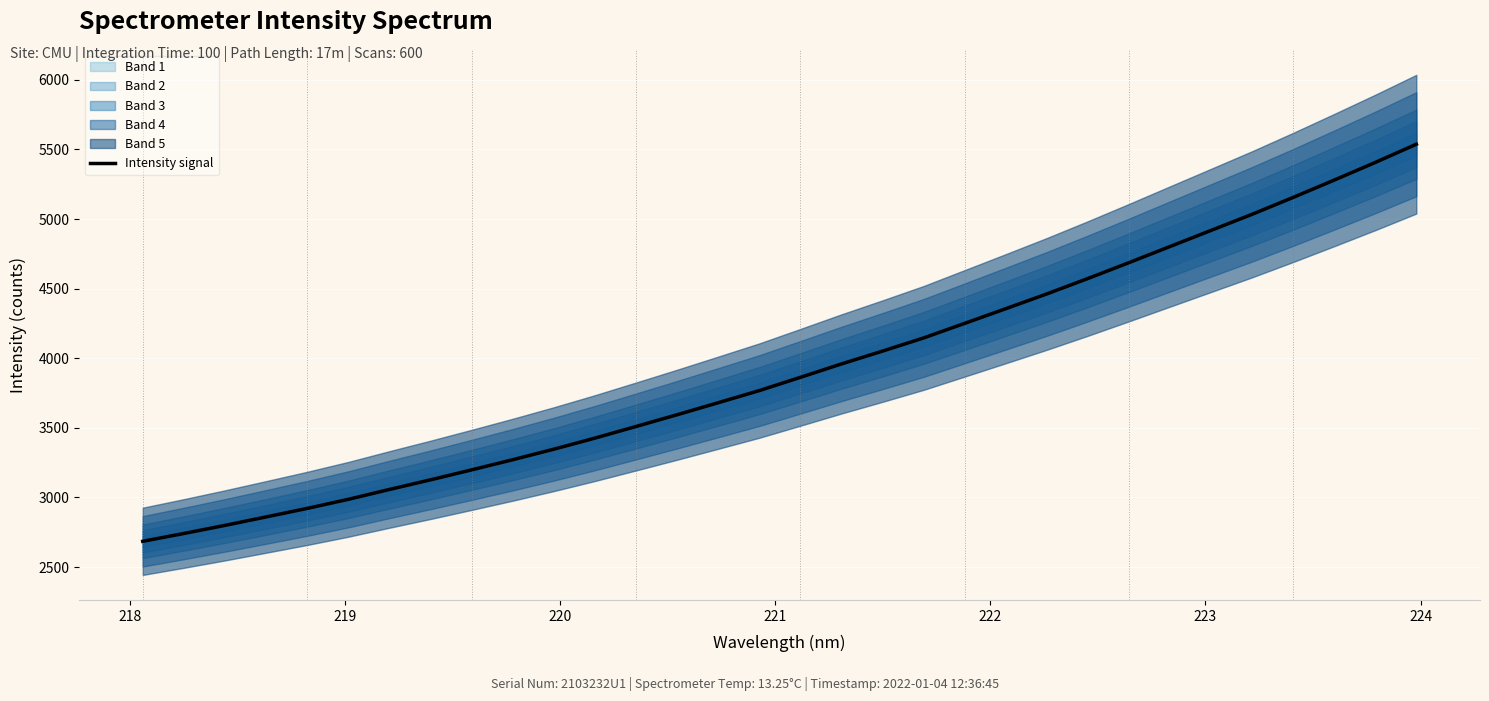

True or false: the data has more than 2 interior local peaks.

False